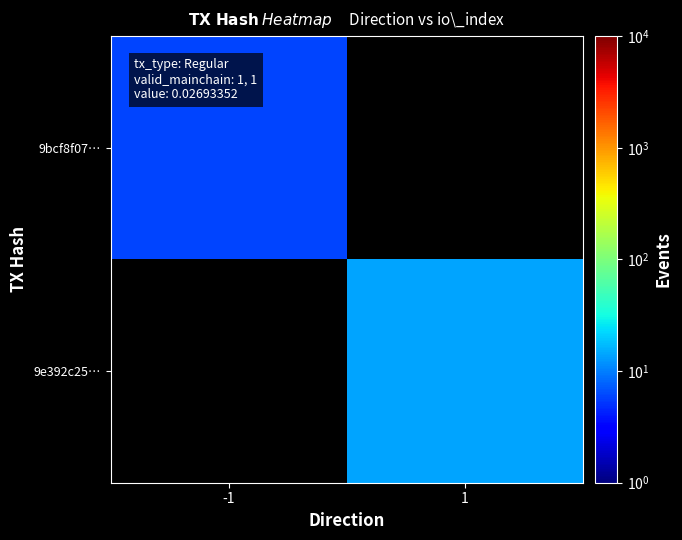

Is the value of 9e392c25… at 1 greater than the value of 9bcf8f07… at -1?

Yes